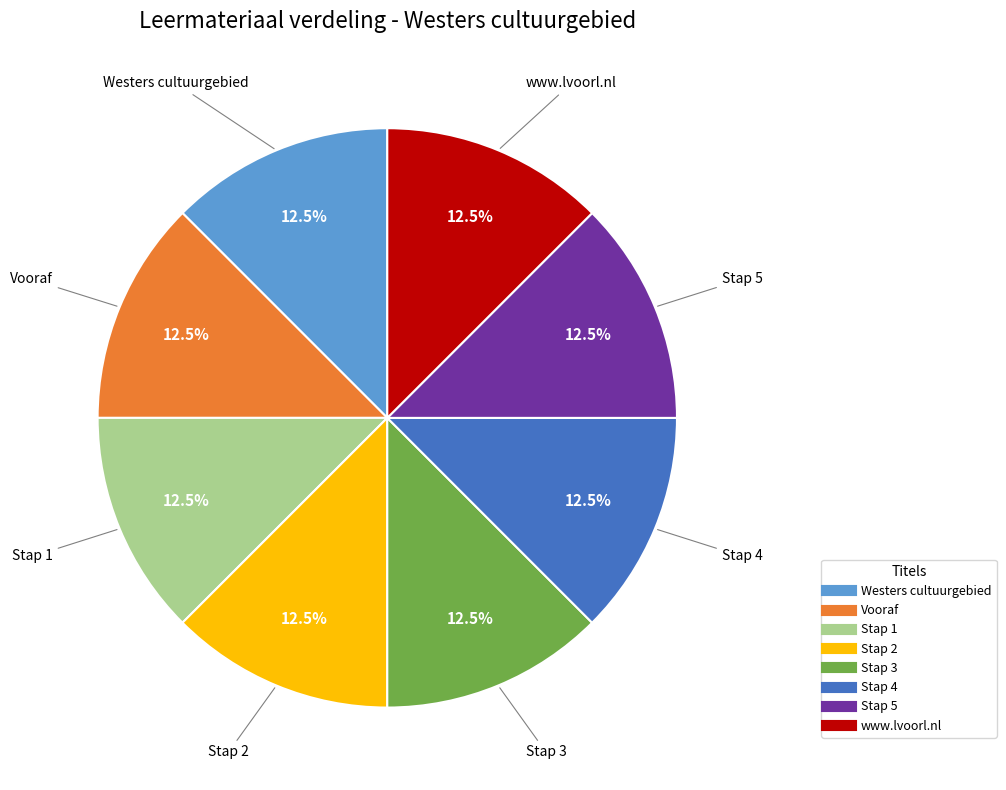

To the nearest percent, what is the average slice percentage?

12%